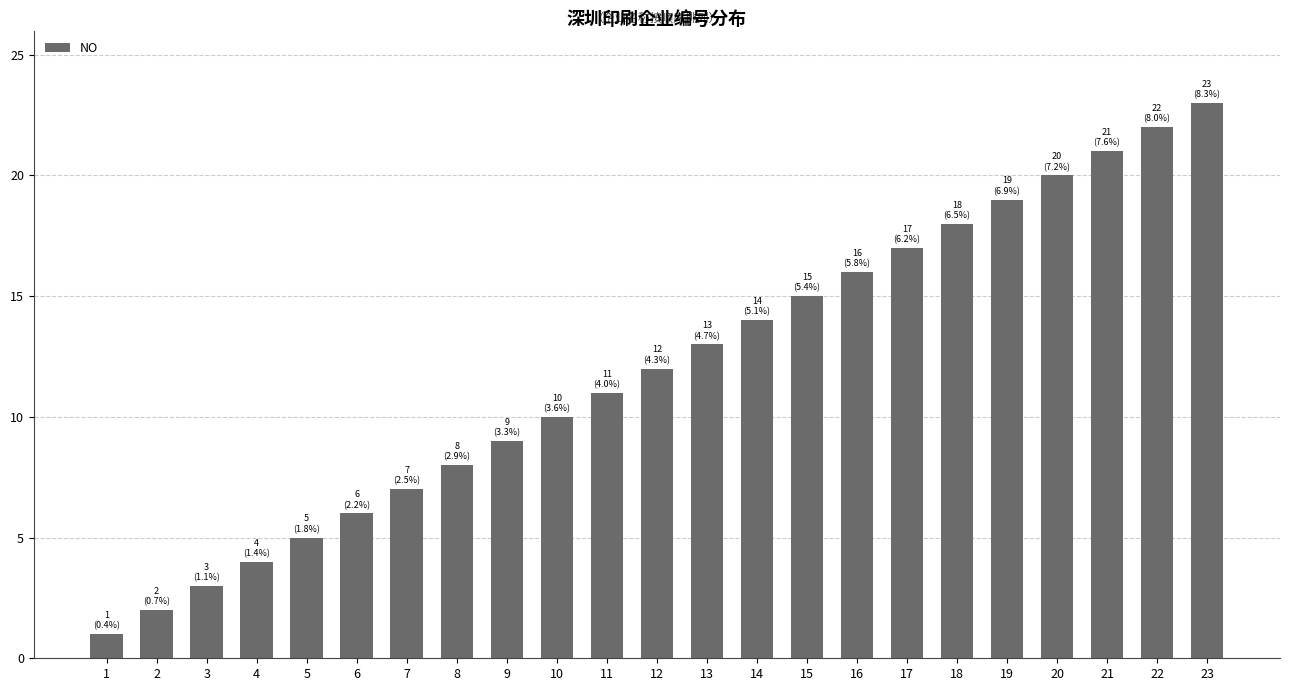

What is the difference between the maximum and minimum values?

22